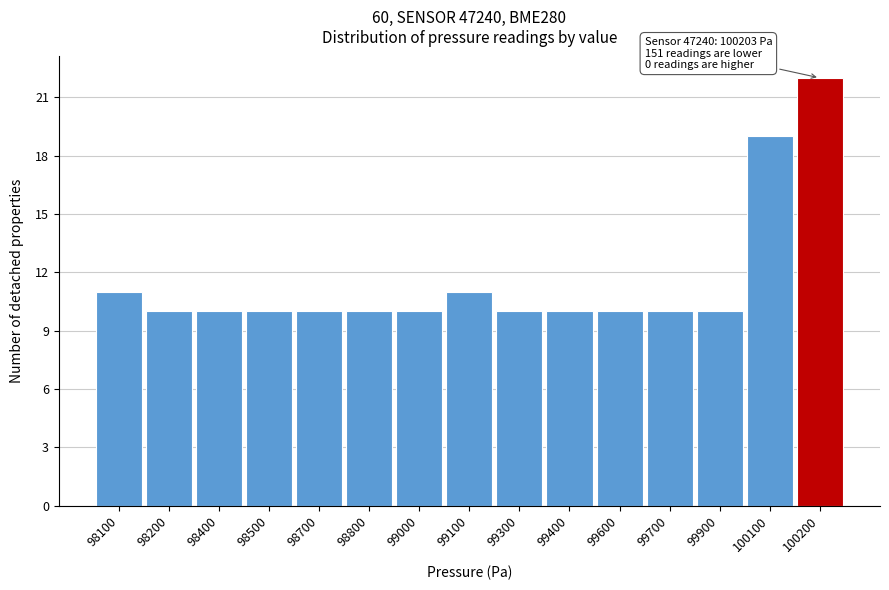

Reading right to left, transcribe all the data shown in this chart.

100200=22	100100=19	99900=10	99700=10	99600=10	99400=10	99300=10	99100=11	99000=10	98800=10	98700=10	98500=10	98400=10	98200=10	98100=11